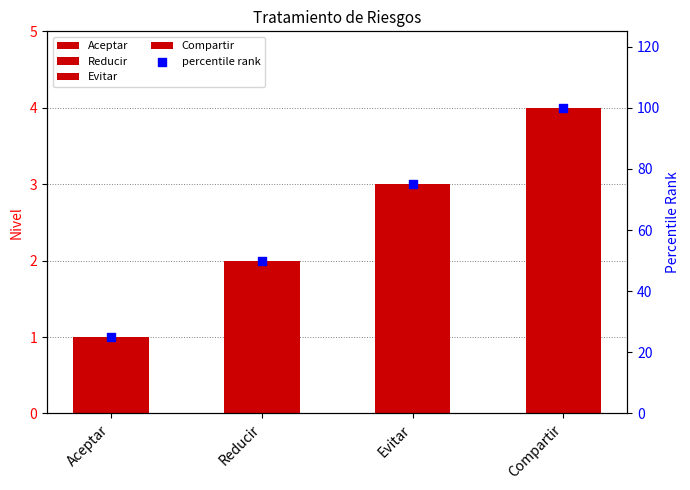

Approximately how many times larger is the value at Evitar compared to Aceptar?

3.0